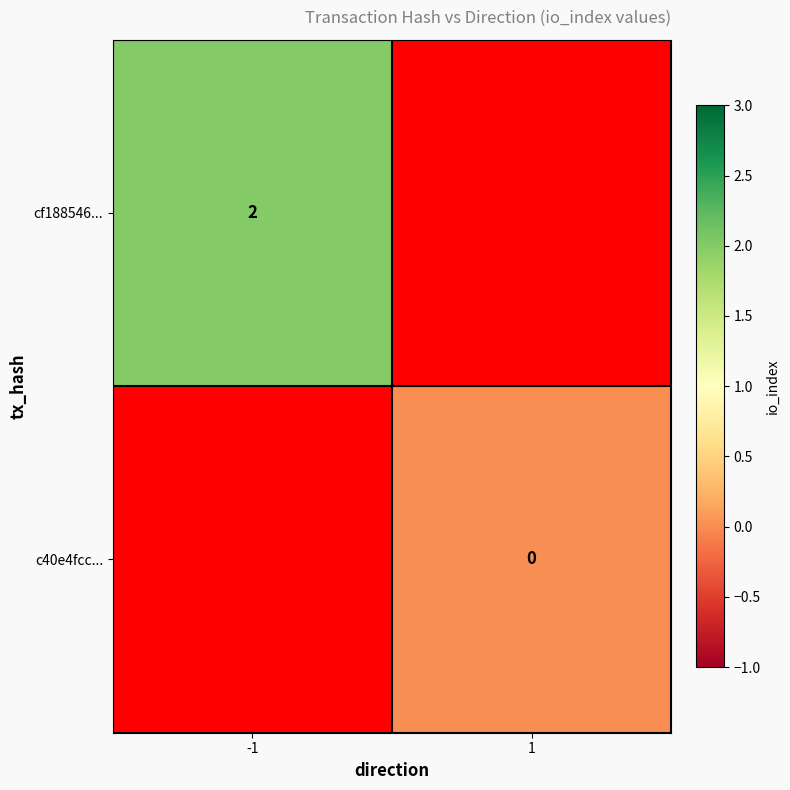

The value of cf188546... at -1 is 3. True or false?

False